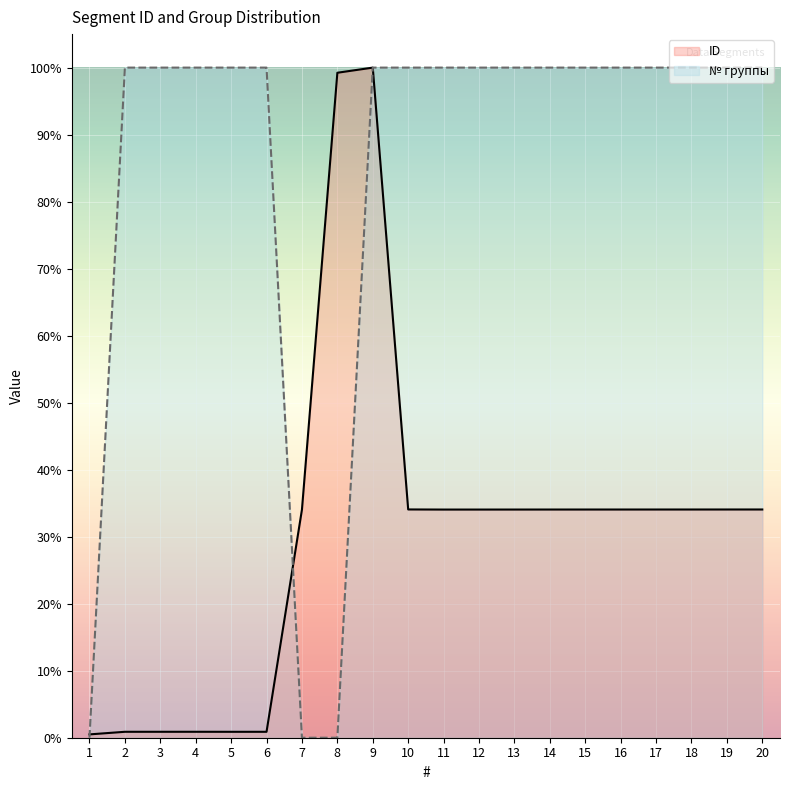

How many lines are shown in the chart?

2